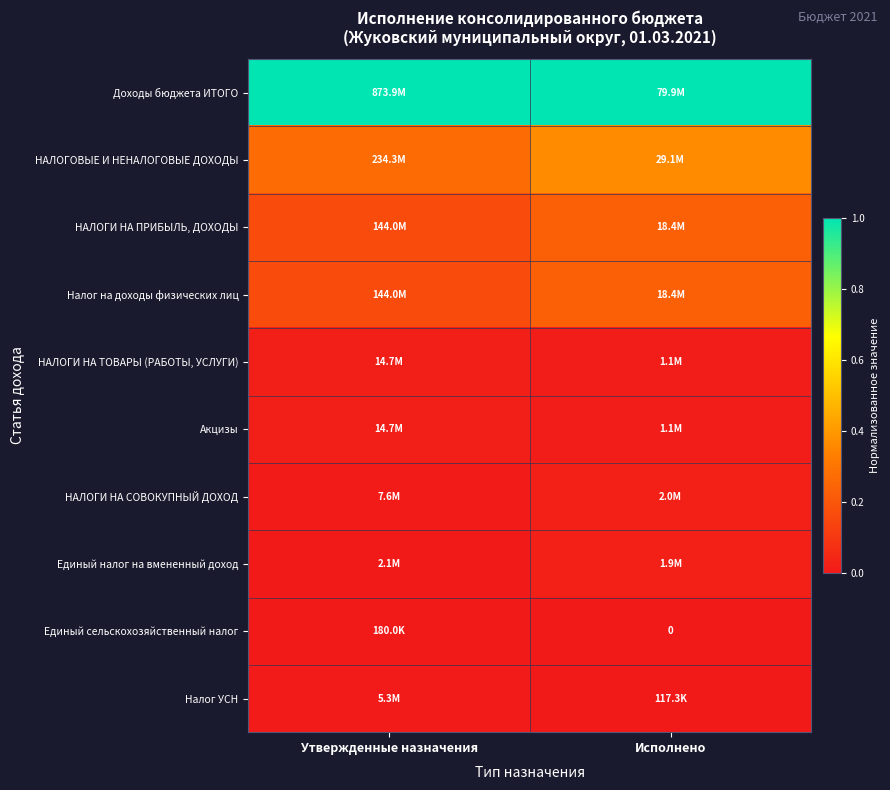

Count the НАЛОГИ НА ТОВАРЫ (РАБОТЫ, УСЛУГИ) values in the range 0 to 1.

2